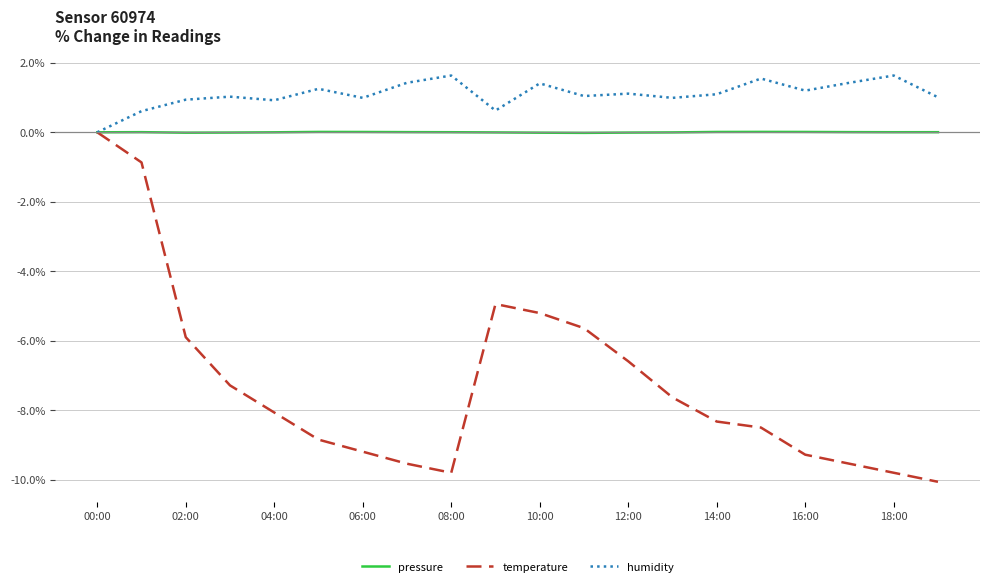

What is the smallest value displayed?

-10.1